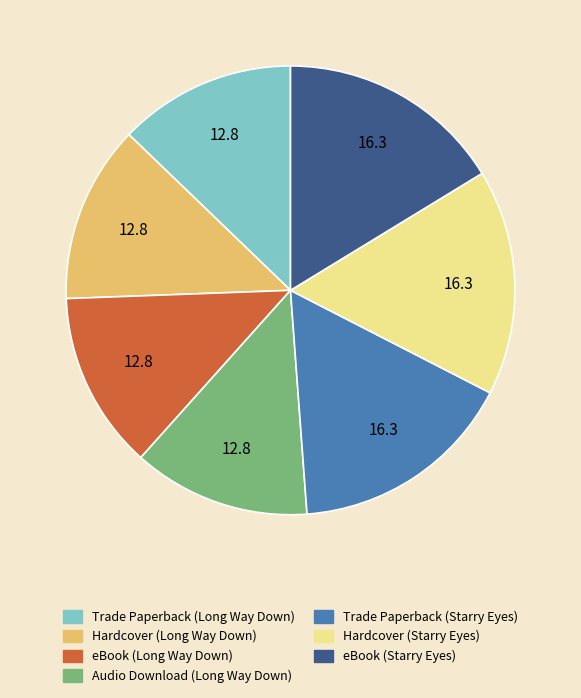

Is there any slice that represents more than half of the pie?

No